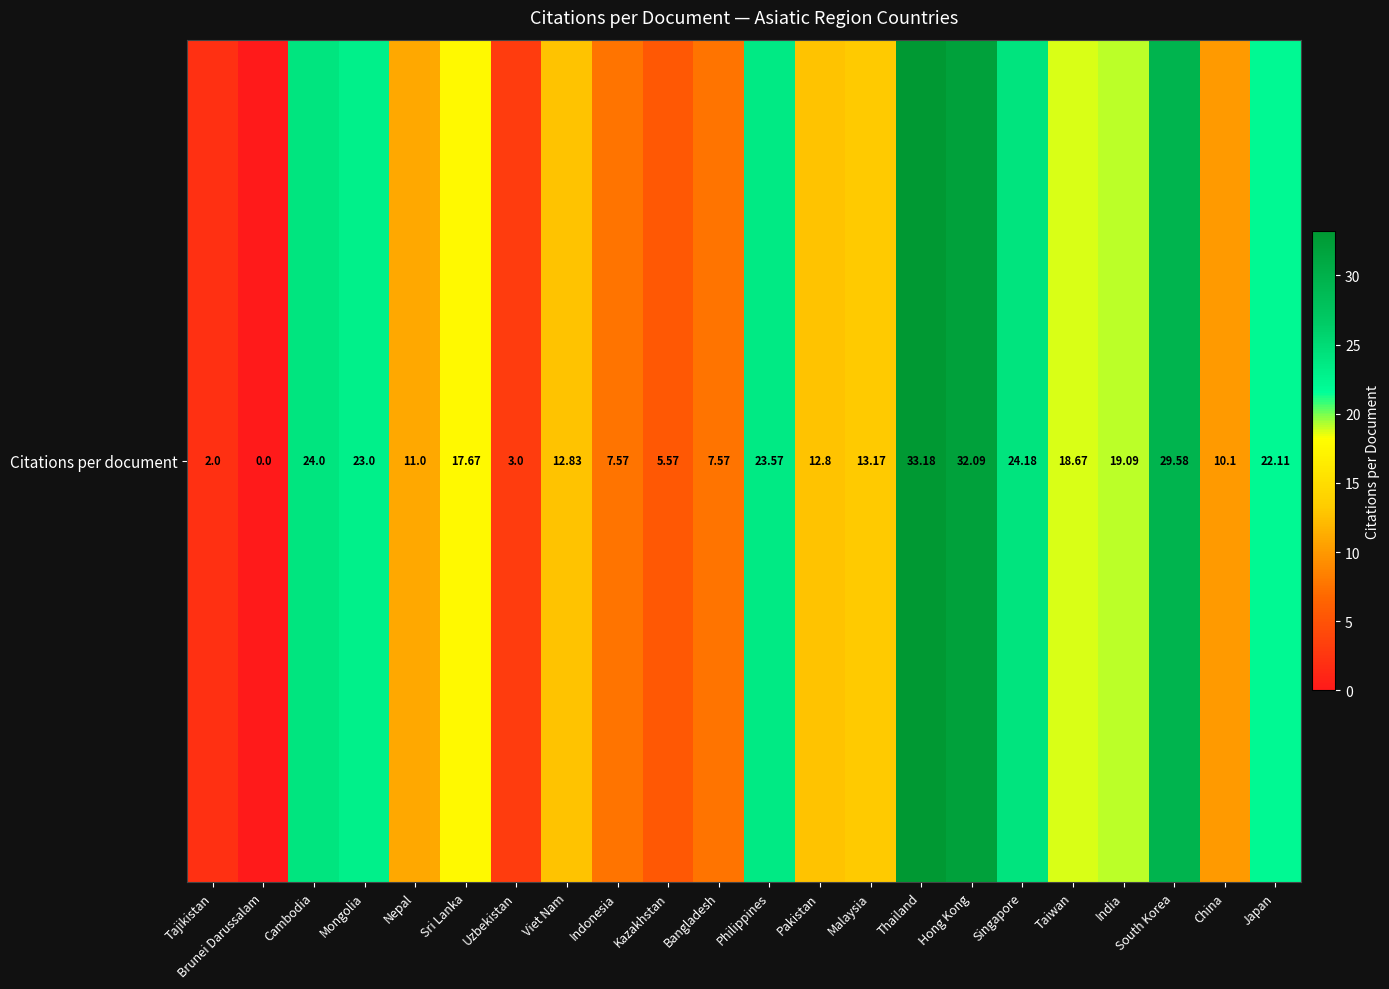

List the labels in order of value, largest first.

Thailand, Hong Kong, South Korea, Singapore, Cambodia, Philippines, Mongolia, Japan, India, Taiwan, Sri Lanka, Malaysia, Viet Nam, Pakistan, Nepal, China, Indonesia, Bangladesh, Kazakhstan, Uzbekistan, Tajikistan, Brunei Darussalam